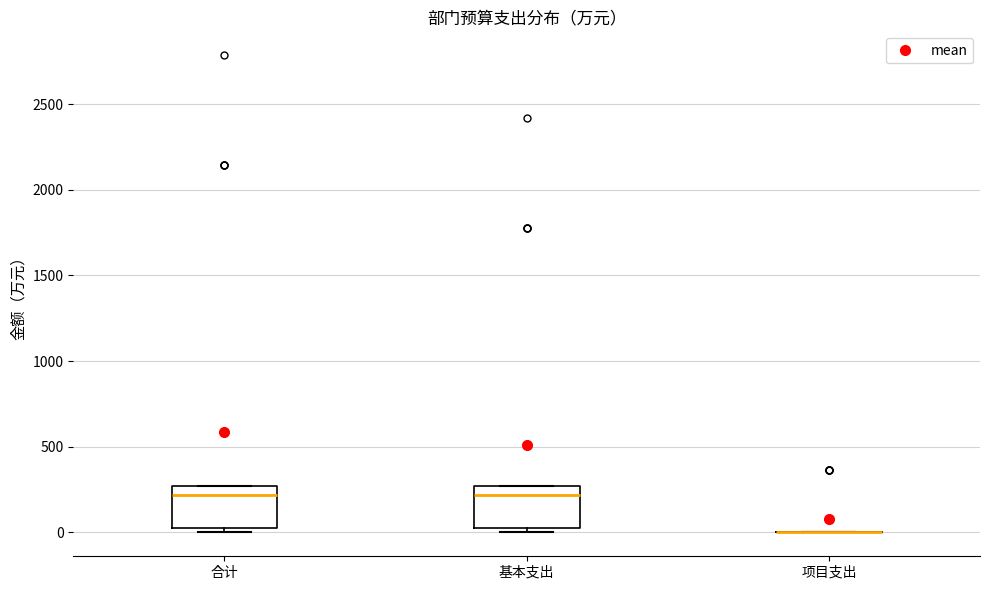

Where is the lower edge of the box for 基本支出 on the y-axis? The values are not printed on the chart, so give them approximately, as read against the axis.

0